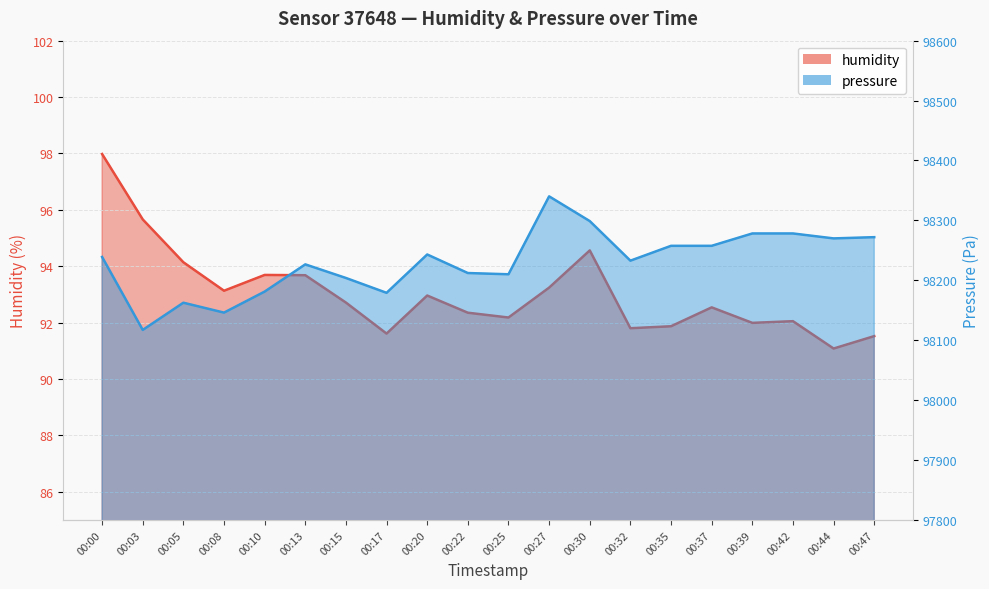

What value does the humidity series have at 00:39?

92.0